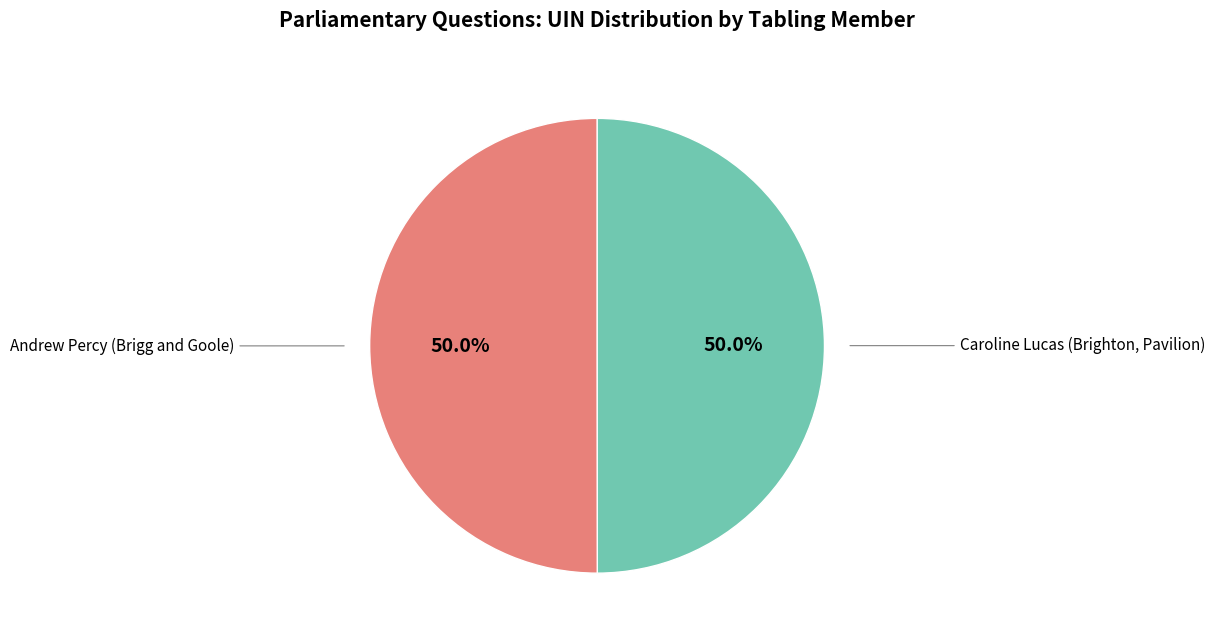

What is the ratio of the value at Andrew Percy (Brigg and Goole) to the value at Caroline Lucas (Brighton, Pavilion)?

1.0